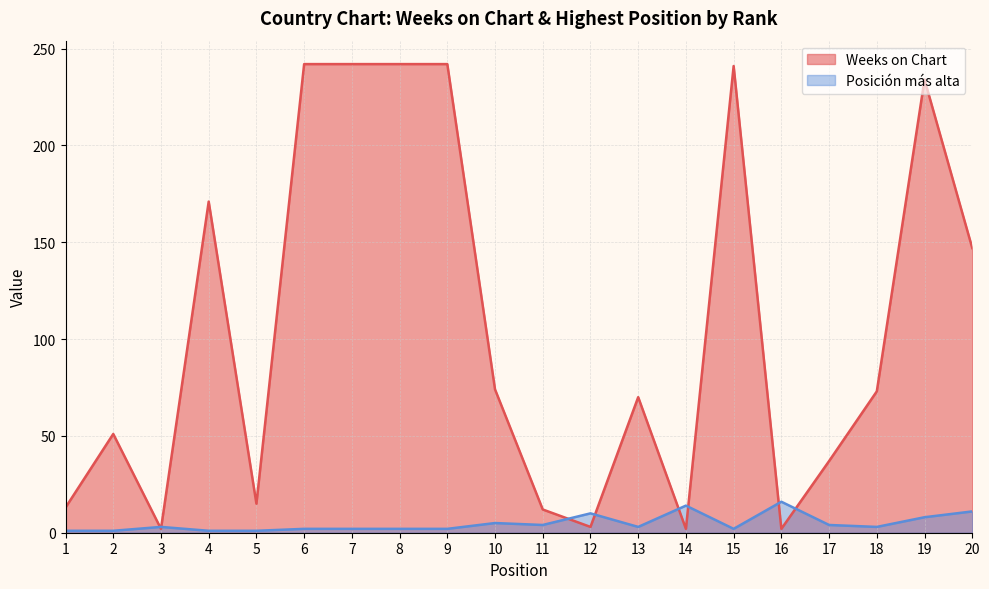

What is the minimum value for Weeks on Chart?

2